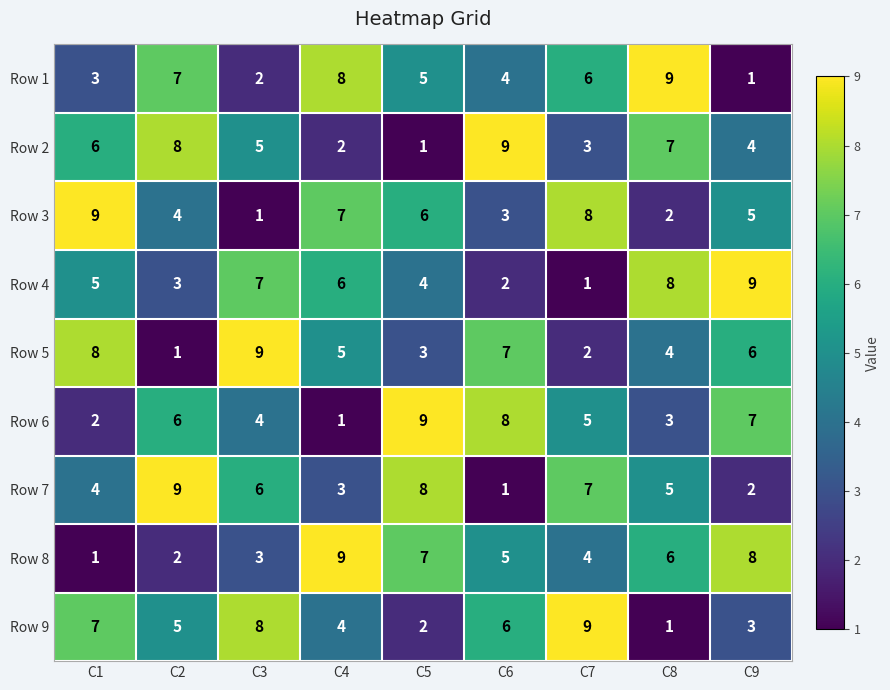

At how many categories does at least one series exceed 5?

9